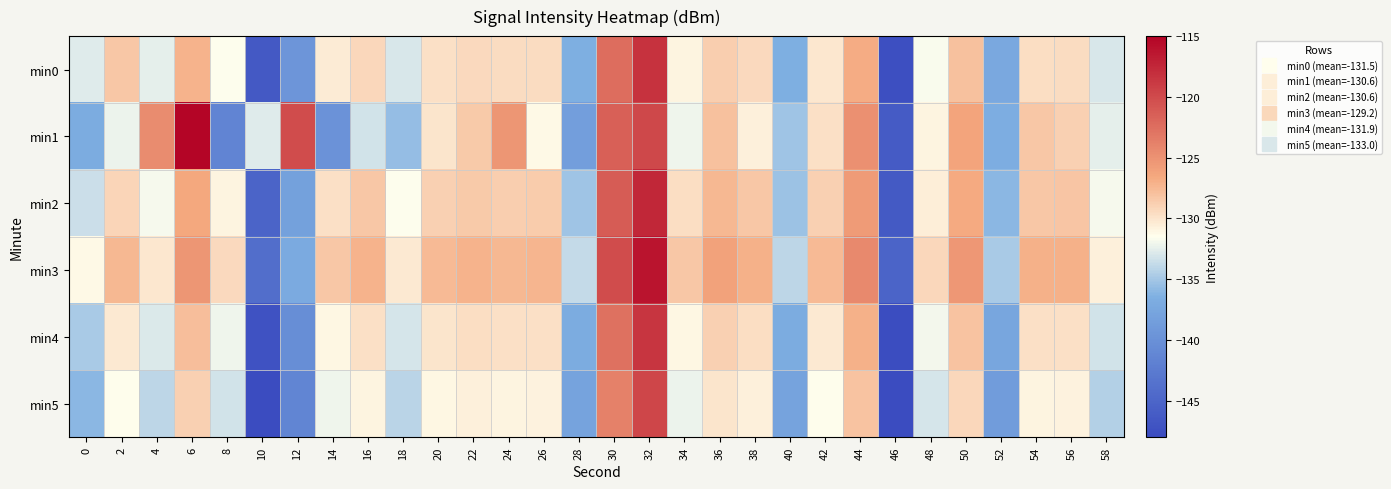

How many distinct data groups are displayed?

6